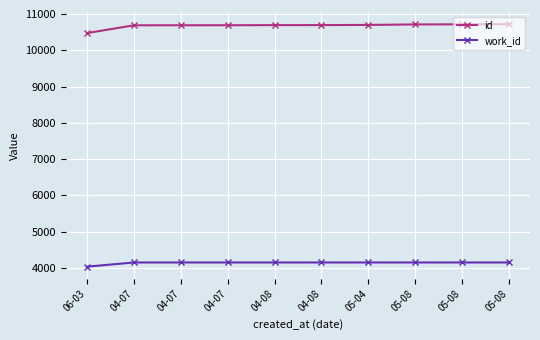

Count the number of categories in the chart.

10